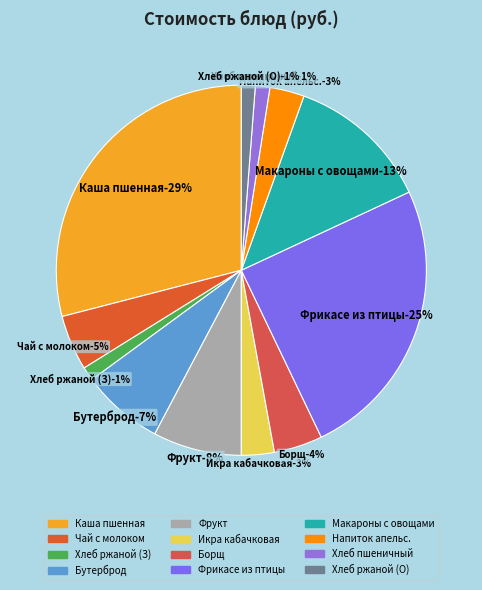

How much of the chart is everything except Фрикасе из мяса птицы?

75.2%